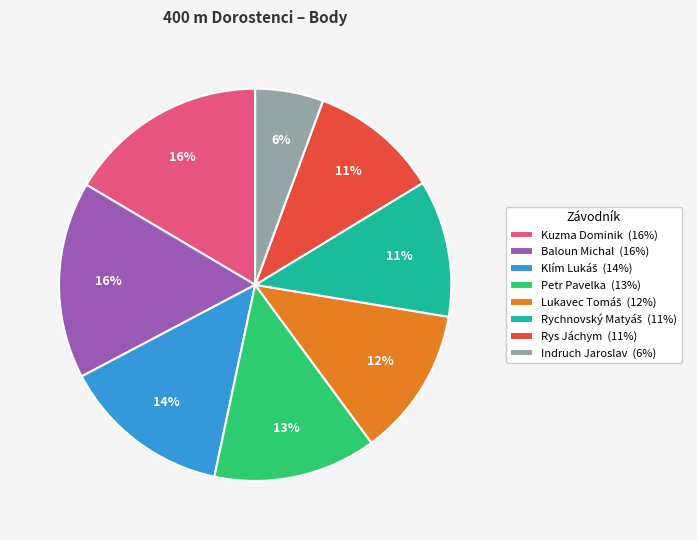

Count the number of slices in the pie.

8